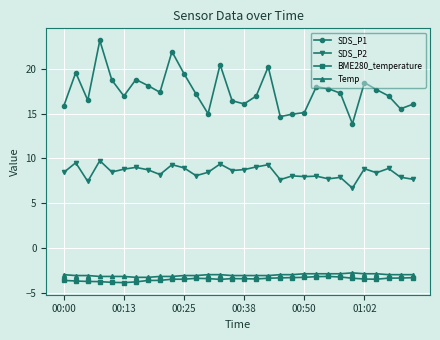

What is the average value of the SDS_P2 series?

8.5